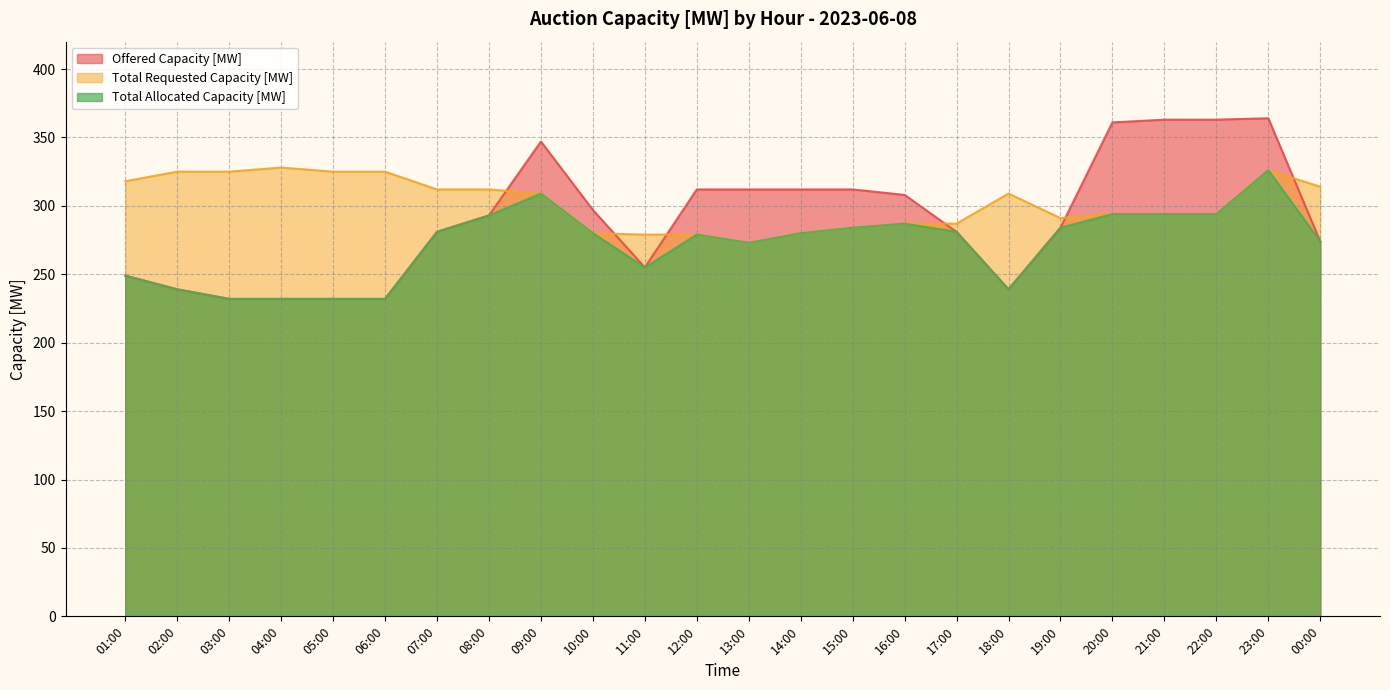

What is the difference between the second highest and second lowest values in the Total Allocated Capacity [MW] series?

77